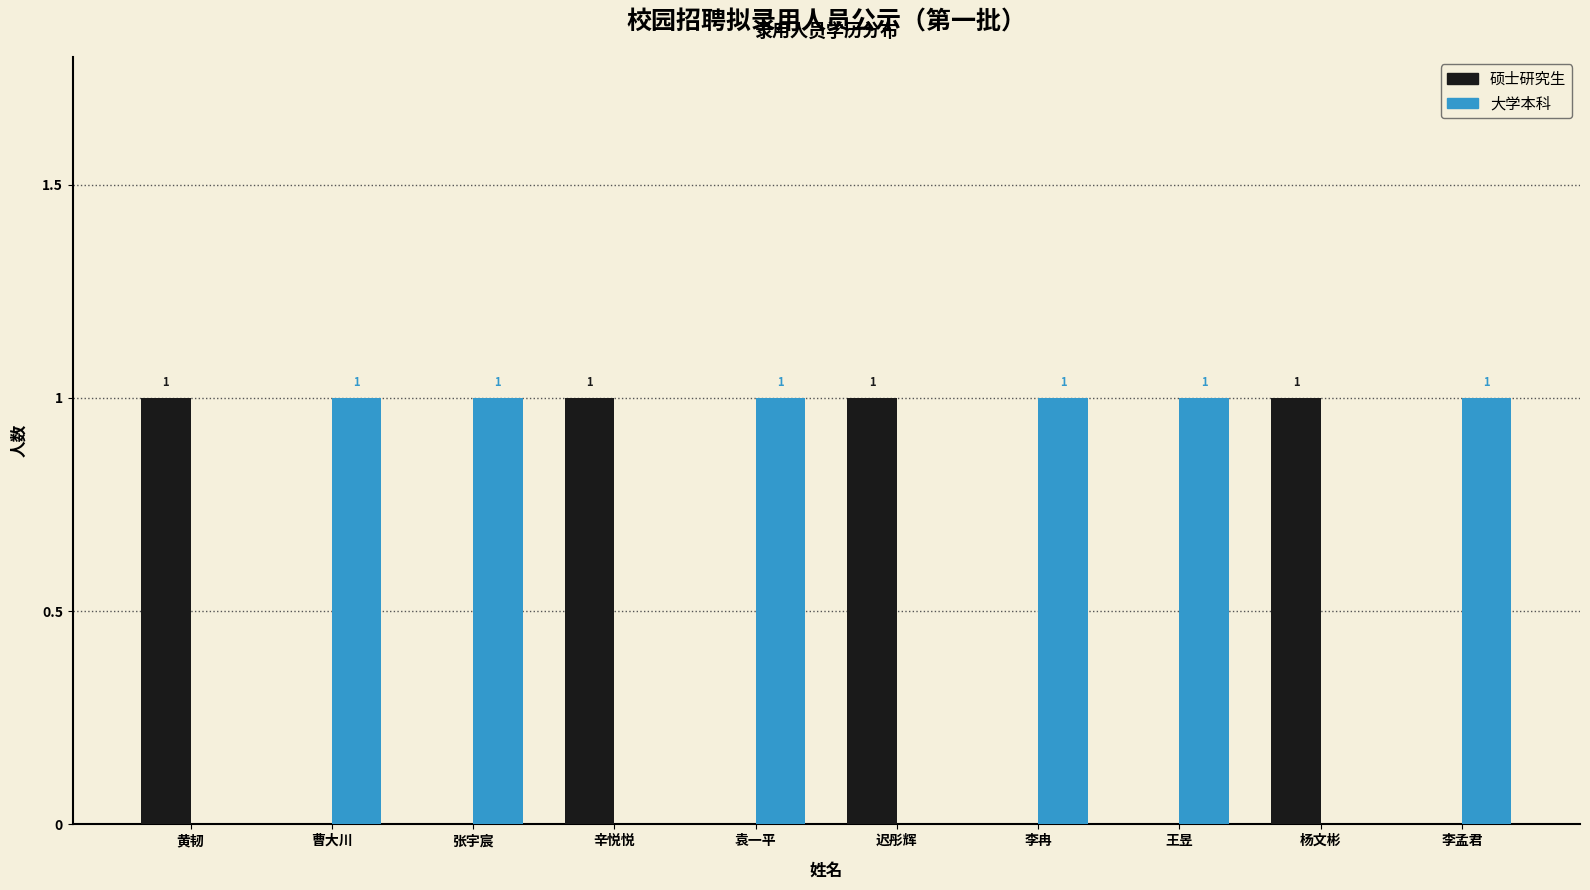

What is the sum of all 大学本科 values?

6